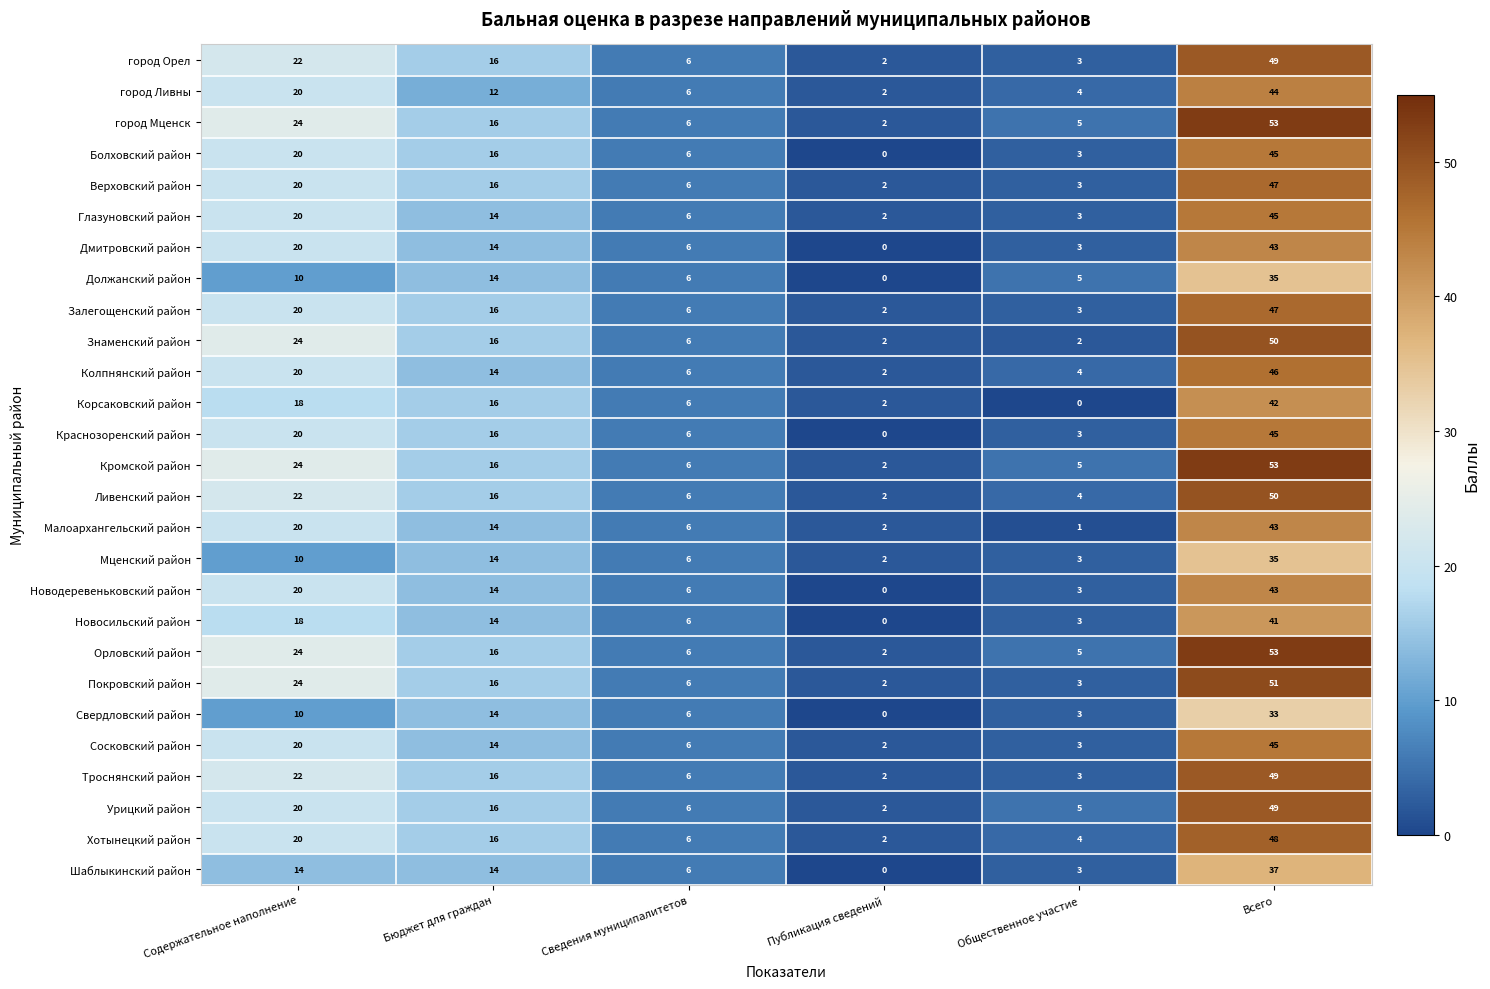

Rank the categories by Должанский район value from lowest to highest.

Публикация сведений, Общественное участие, Сведения муниципалитетов, Содержательное наполнение, Бюджет для граждан, Всего